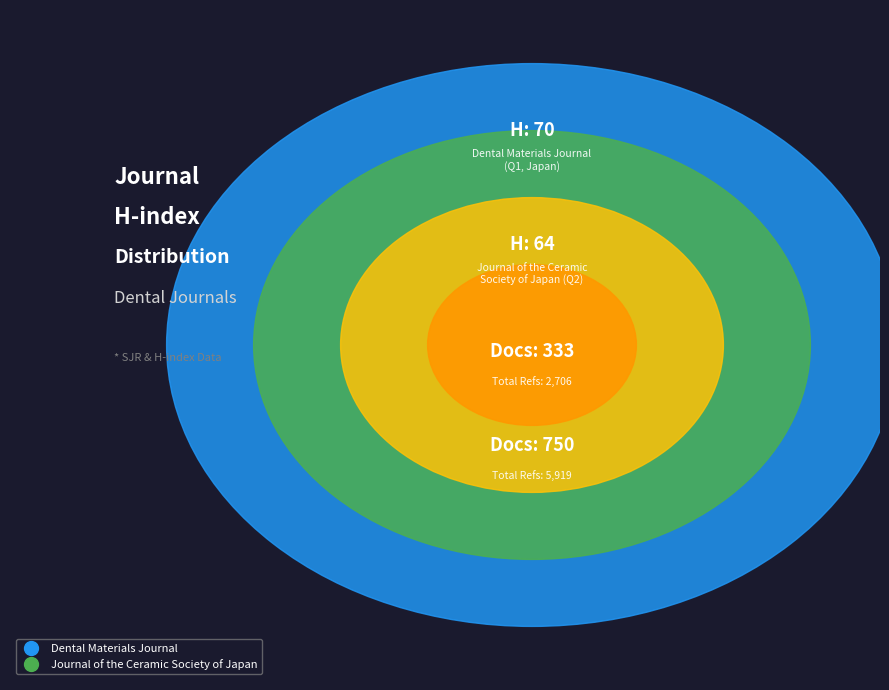

Count the number of slices in the pie.

2